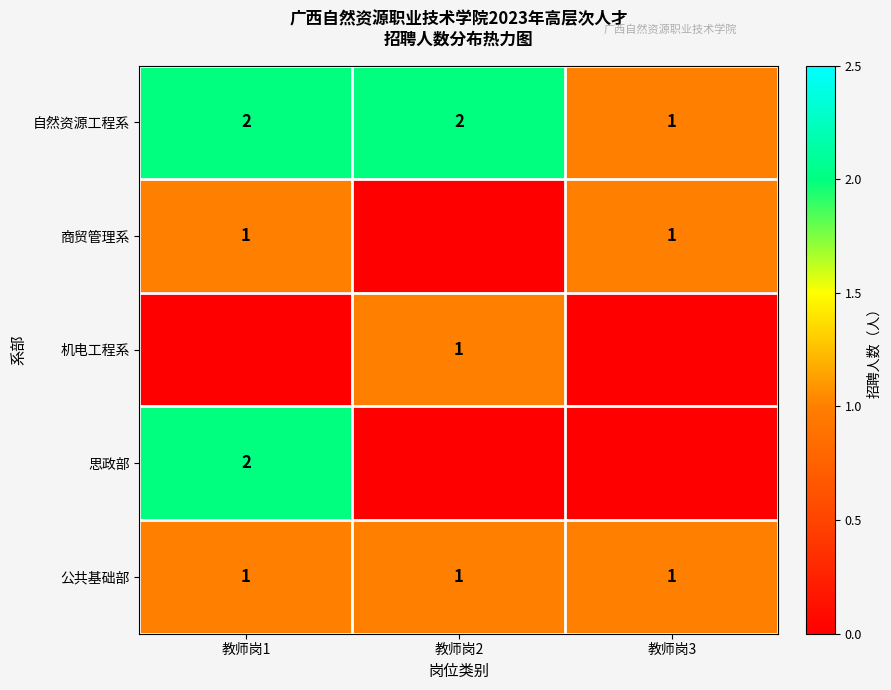

At which label is 自然资源工程系 closest to 1?

教师岗3